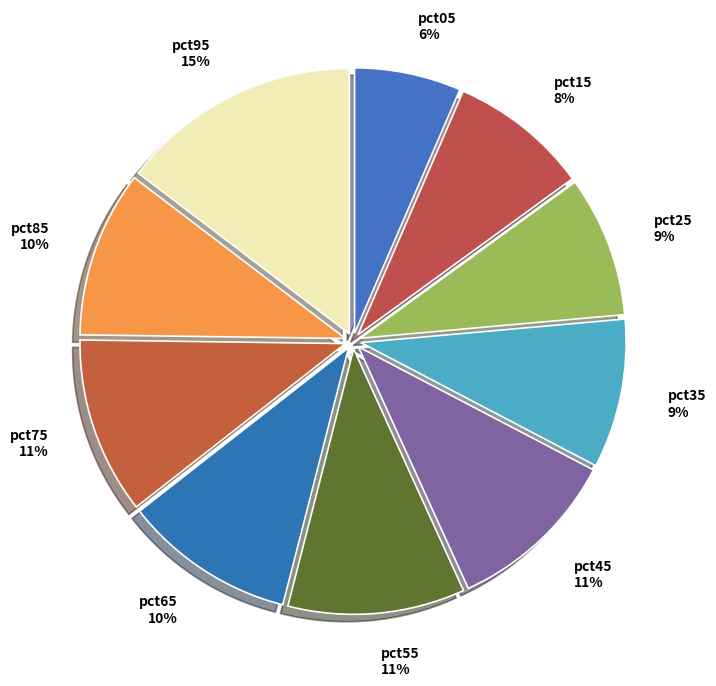

Which slice is the largest?

pct95